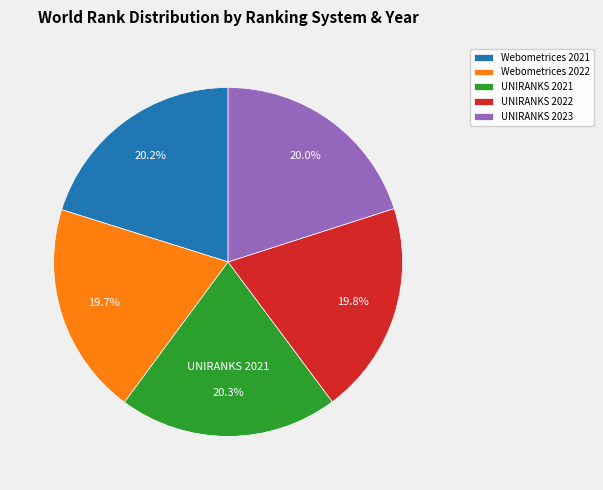

Does any single category account for the majority?

No